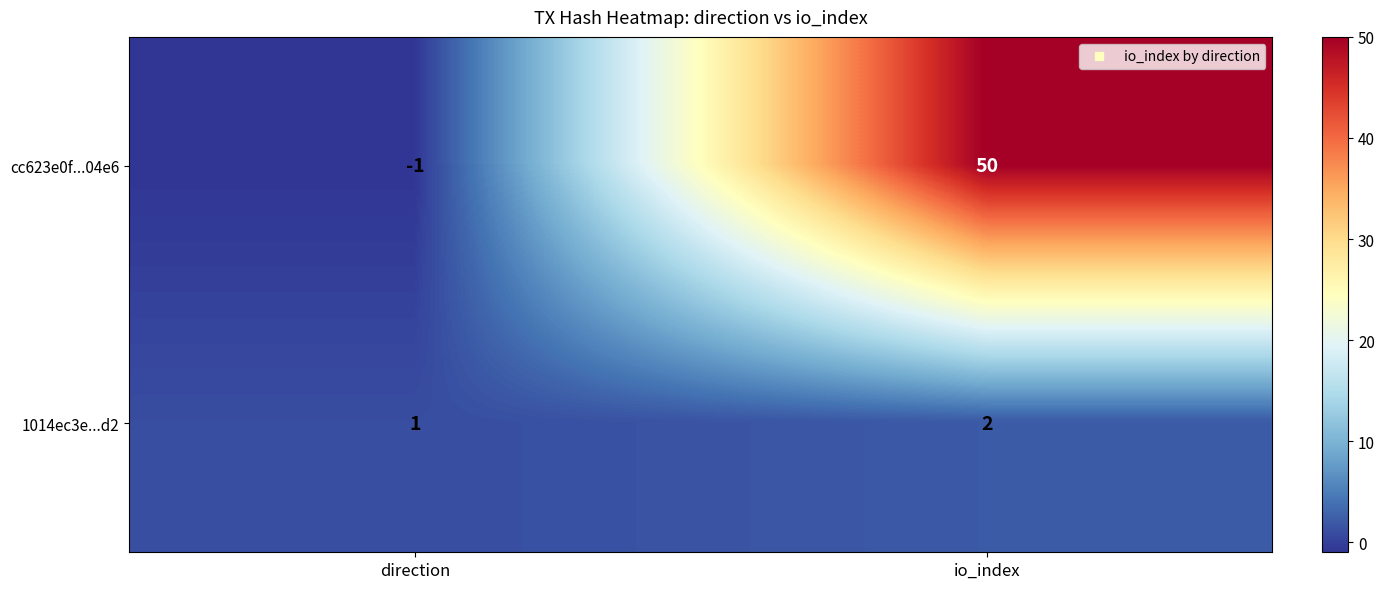

Which label corresponds to the smallest value in the chart?

direction